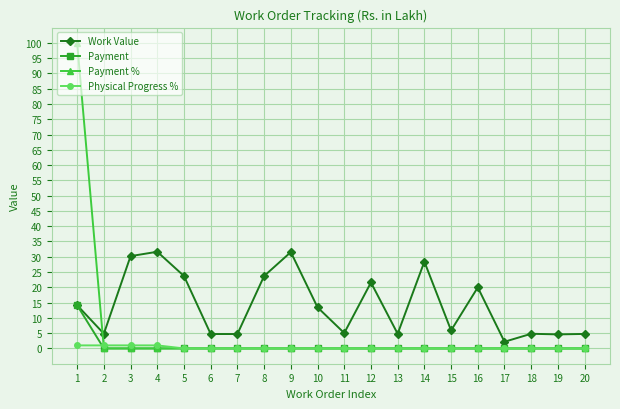

Between 4 and 15, which series saw the biggest shift?

Work Value